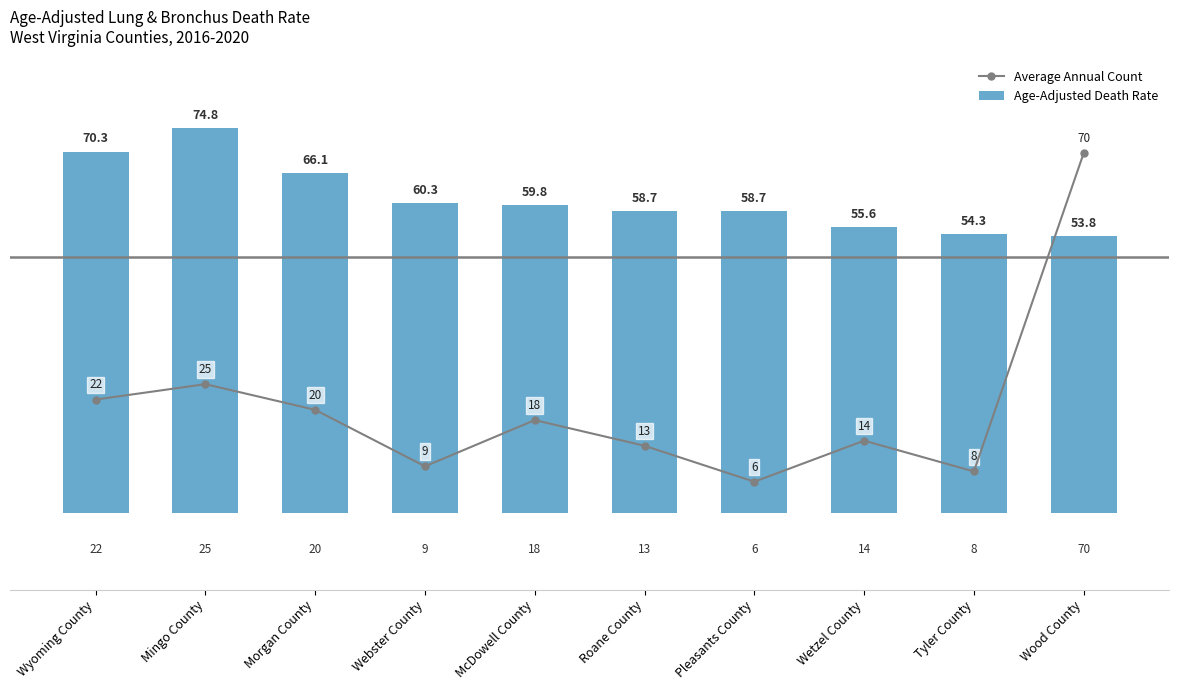

Are the bars grouped side by side (vs. stacked)?

Yes